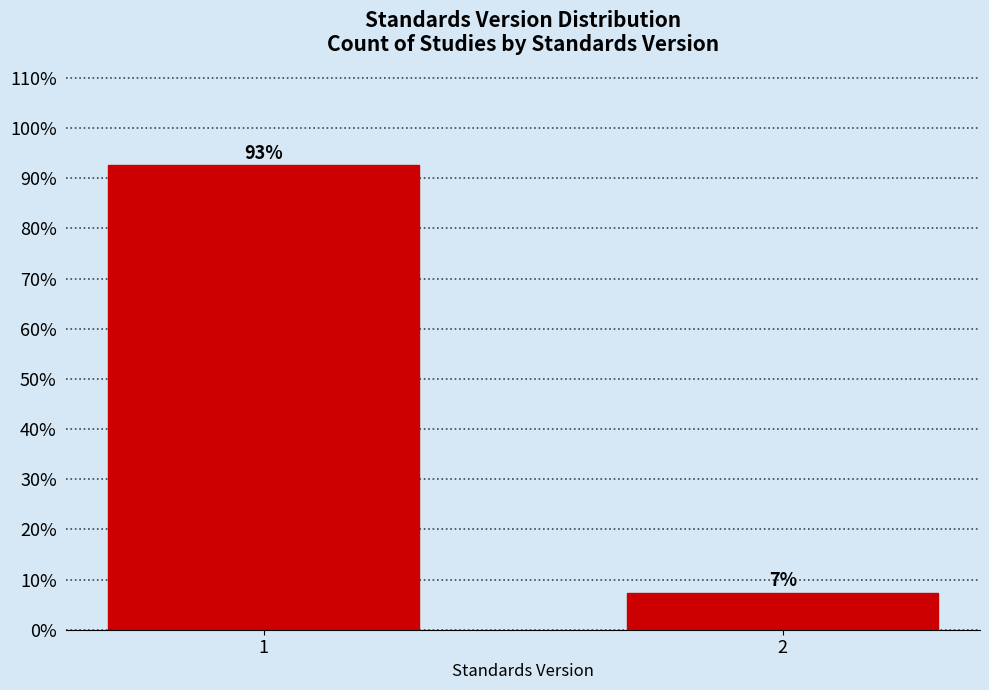

List the labels in order of value, smallest first.

2, 1